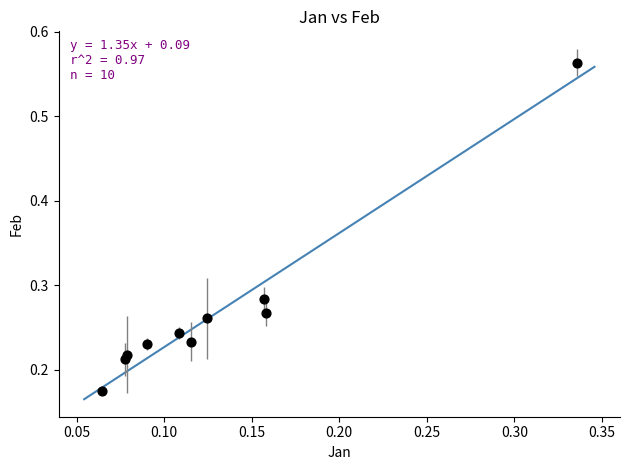

How many points are shown in the scatter plot?

10